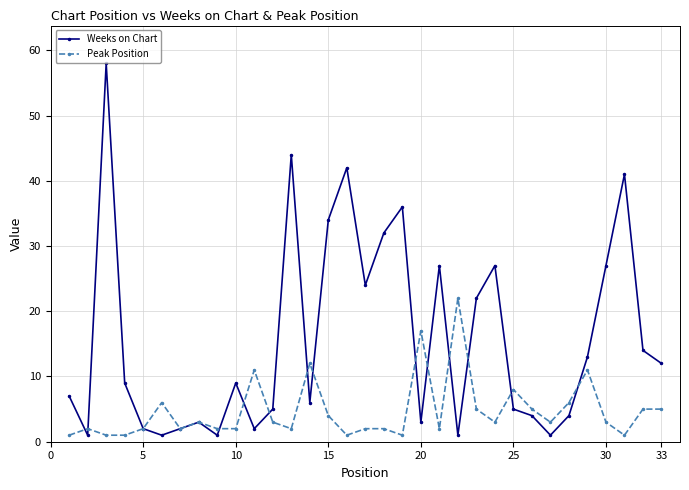

True or false: Weeks on Chart has more than 2 points higher than both neighbors.

True